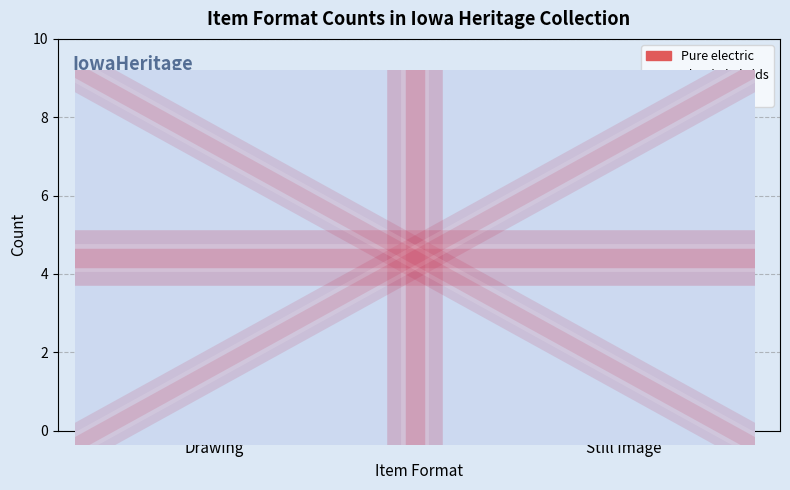

Is the value of Total at Still Image greater than the value of Plug-in hybrids at Drawing?

Yes